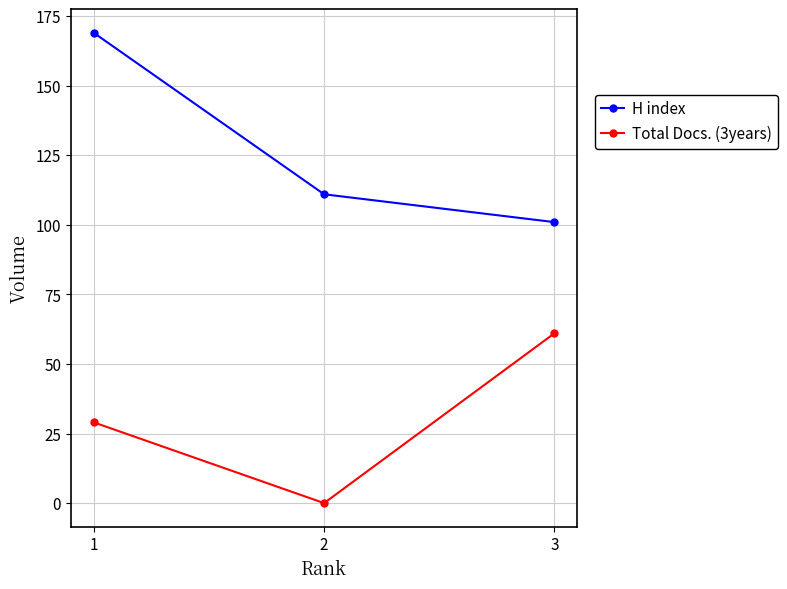

Which category has the lowest value across all series?

2